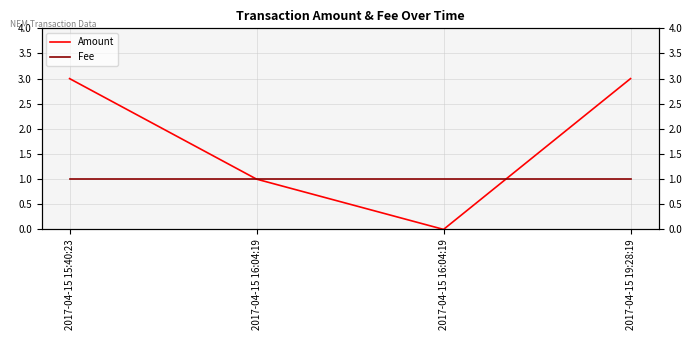

What is the minimum value for Fee?

1